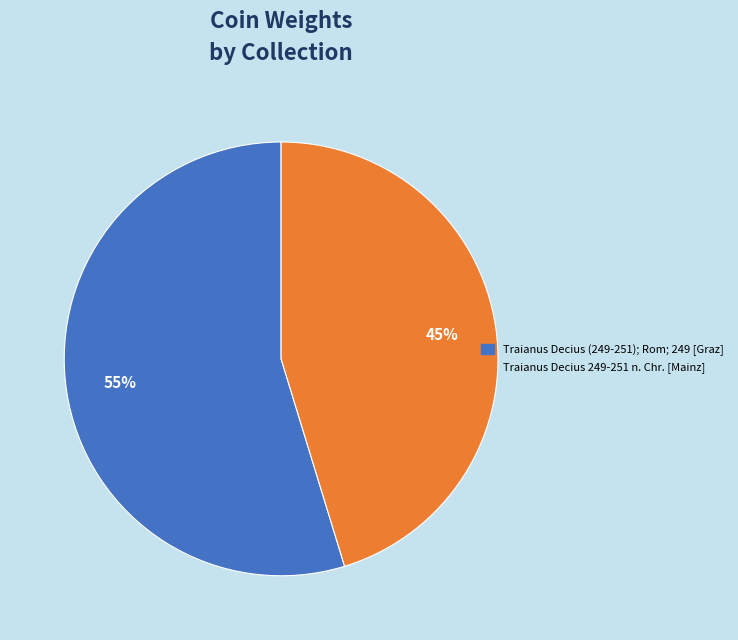

How many segments does this pie chart have?

2